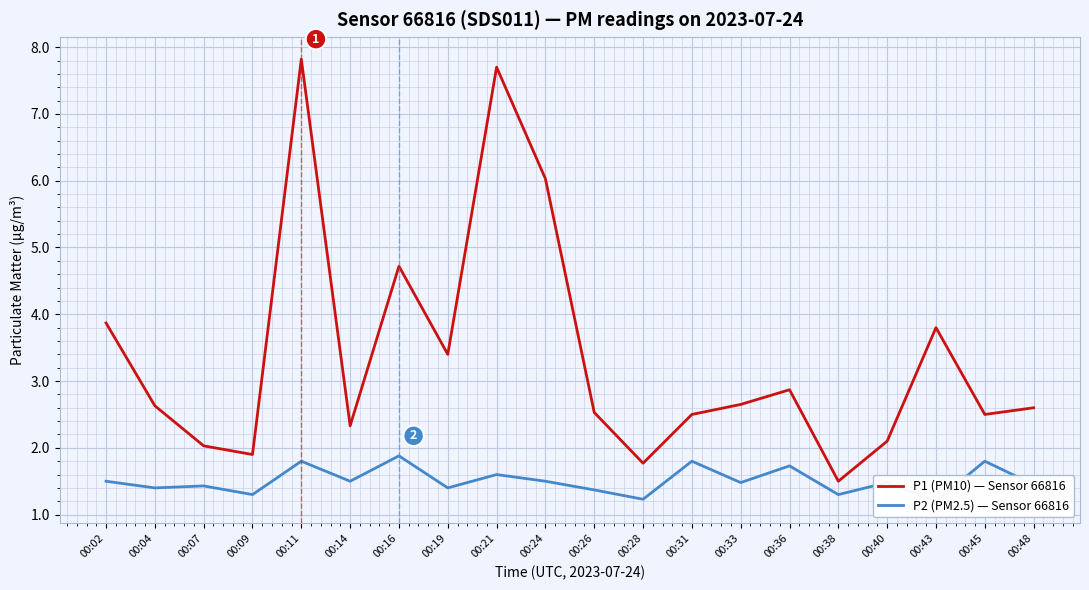

List the labels in order of P1 (PM10) — Sensor 66816 value, largest first.

00:11, 00:21, 00:24, 00:16, 00:02, 00:43, 00:19, 00:36, 00:33, 00:04, 00:48, 00:26, 00:31, 00:45, 00:14, 00:40, 00:07, 00:09, 00:28, 00:38